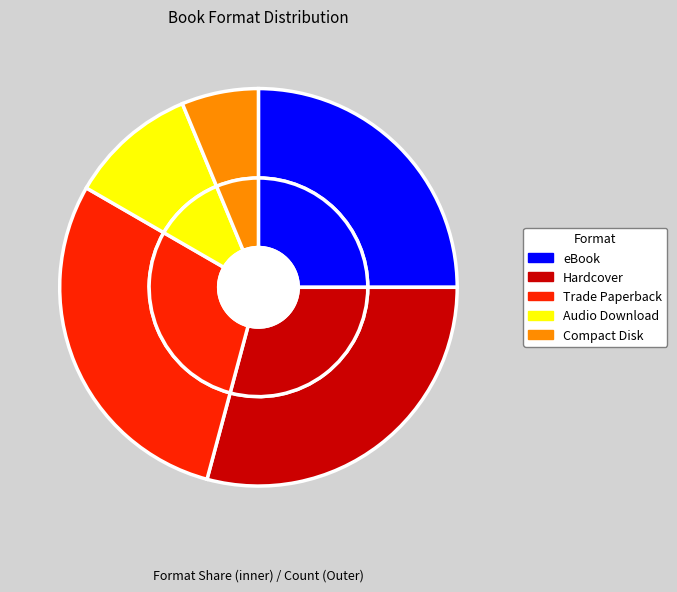

The Trade Paperback slice represents 16% of the pie. True or false?

False